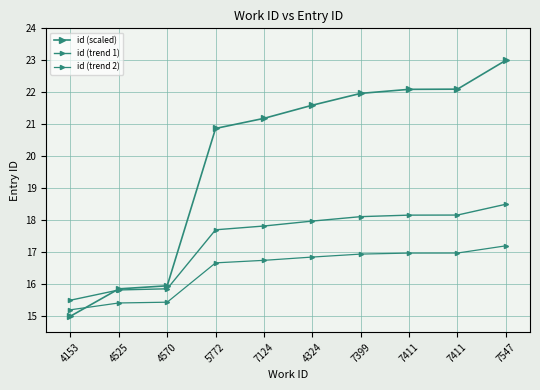

What is the lowest value of the id (trend 1) series?

15.5